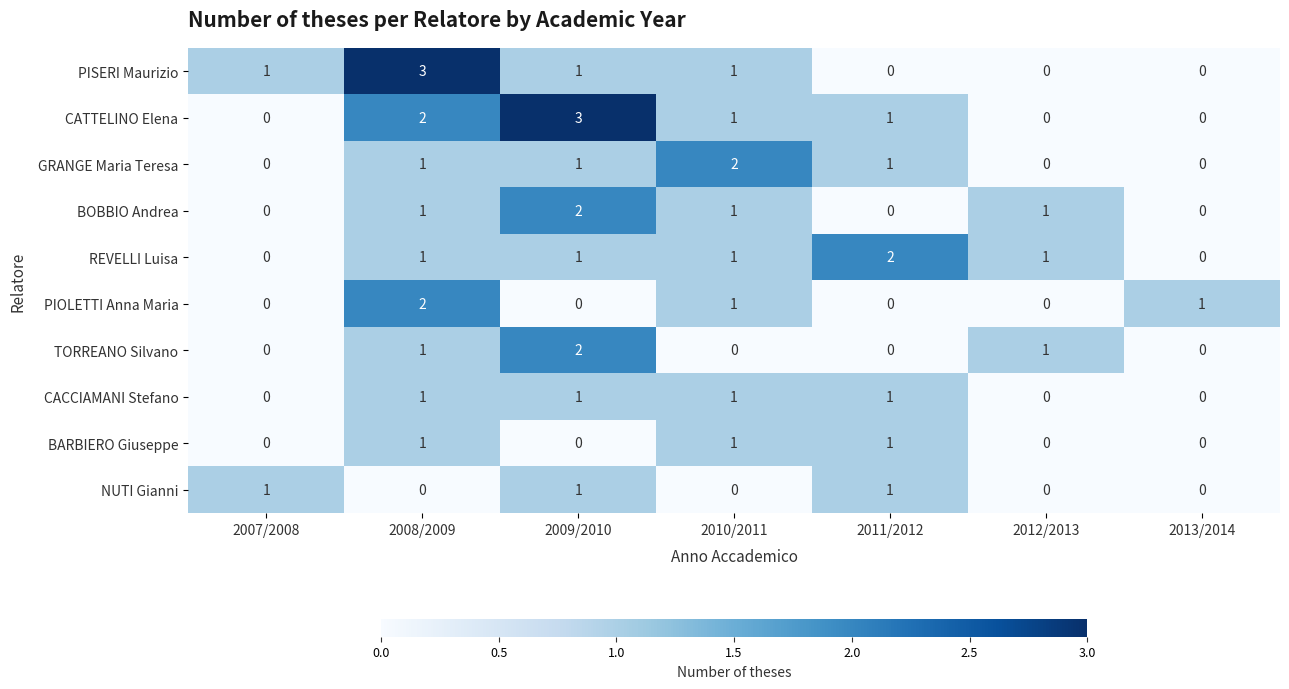

The value of CACCIAMANI Stefano at 2011/2012 is 1. True or false?

True